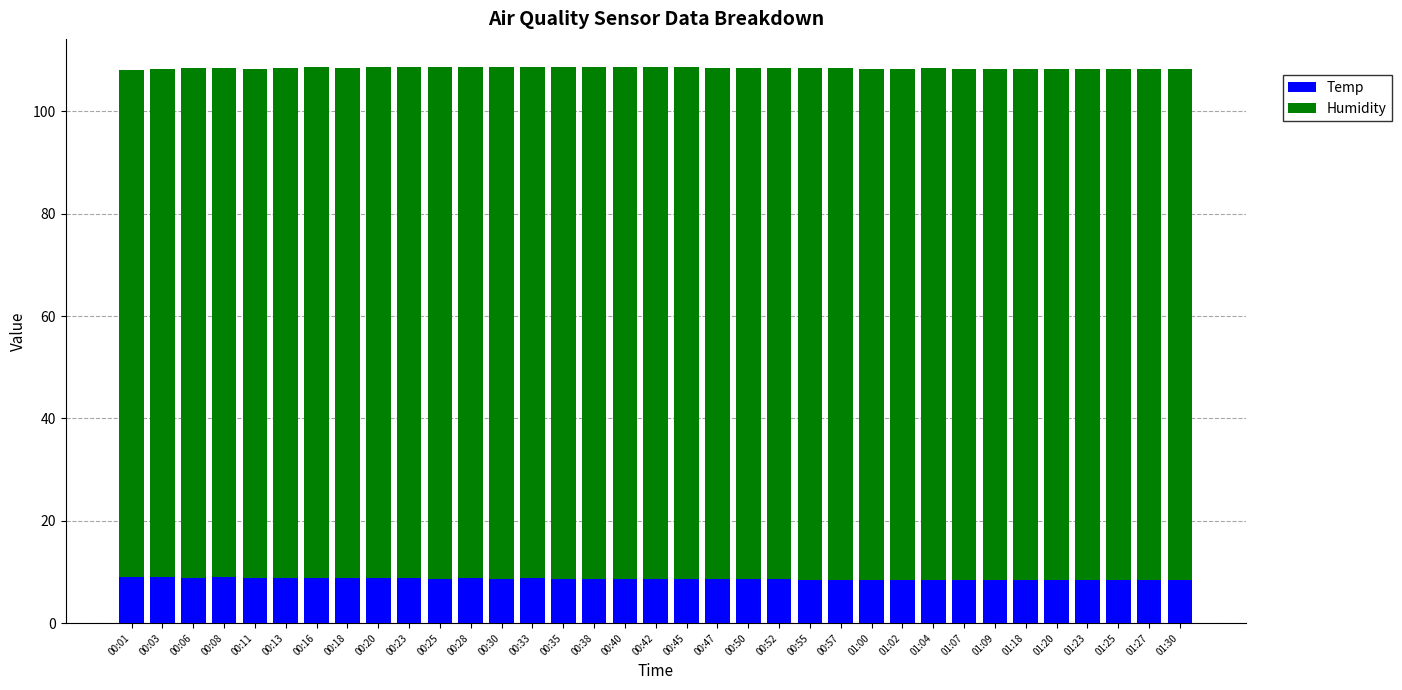

What is the total value across all series at 00:03?

108.2